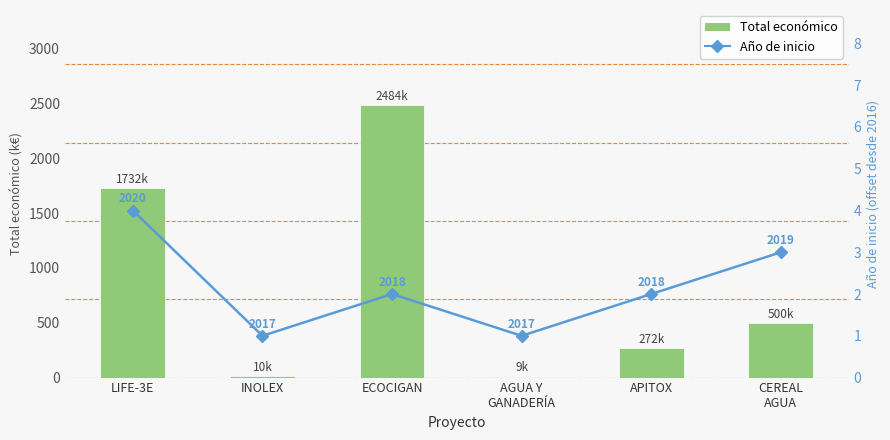

How many data points in Total económico (k€) are above 499?

3